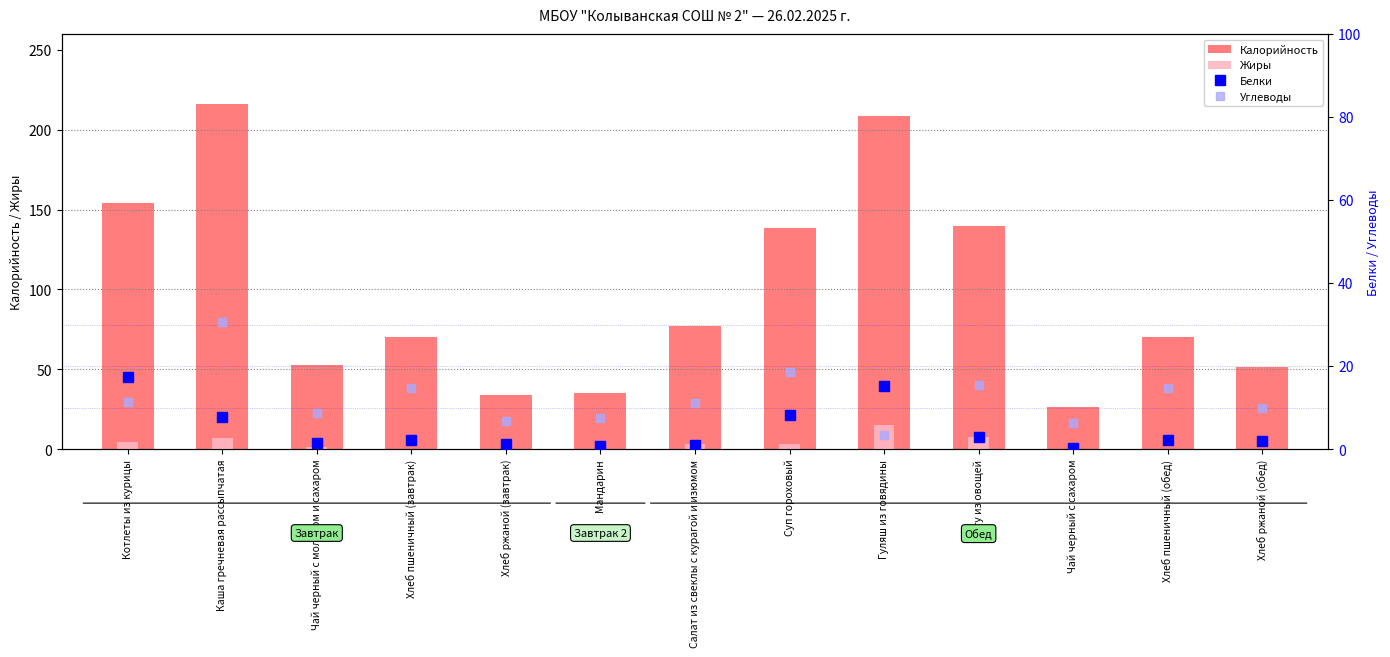

What is the difference between the maximum and minimum values in the Жиры series?

14.9